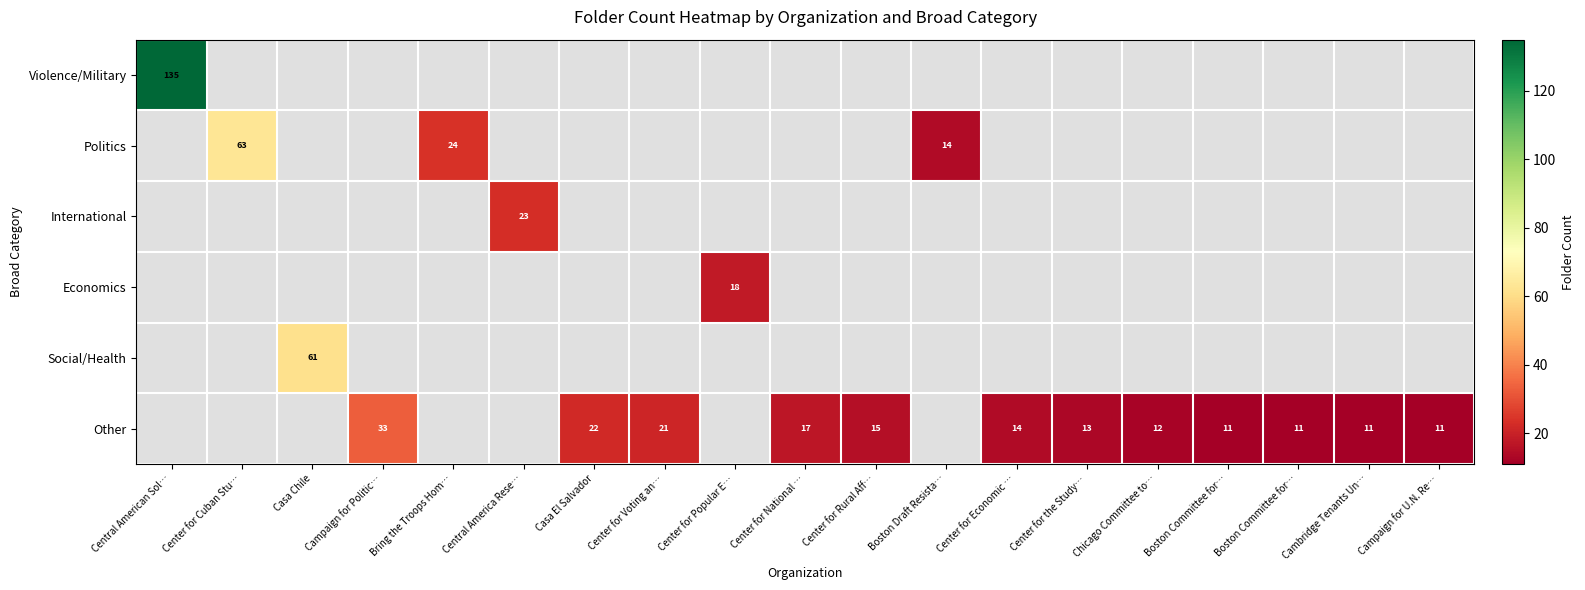

Where does the Other series first go above 11?

Campaign for Politic…